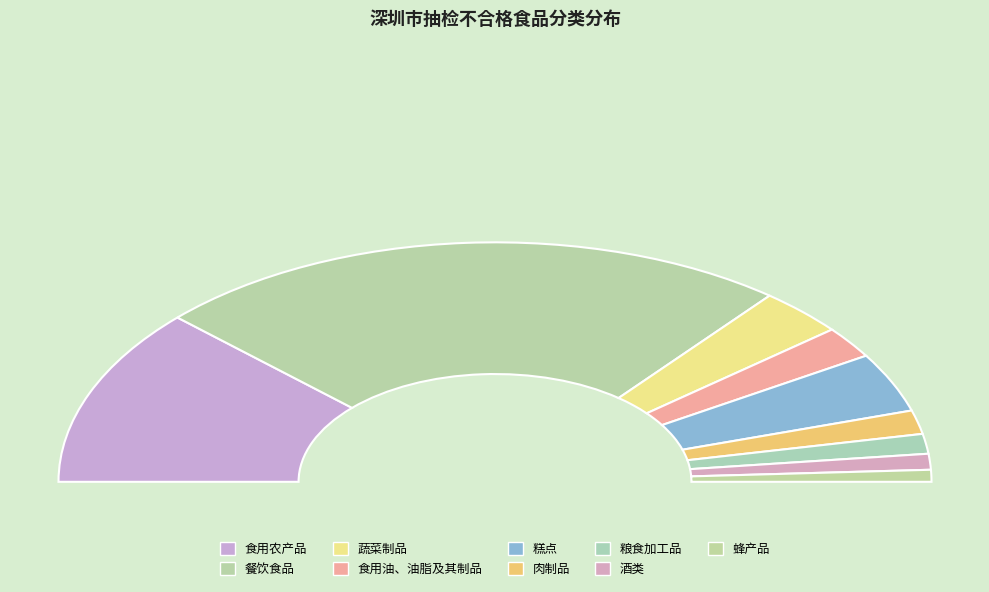

Does any single category account for the majority?

No